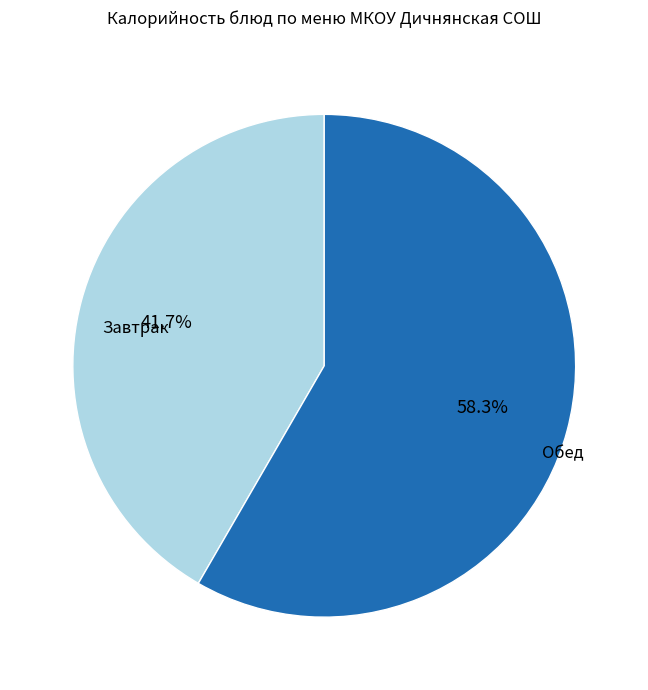

Is there a majority slice in this chart?

Yes